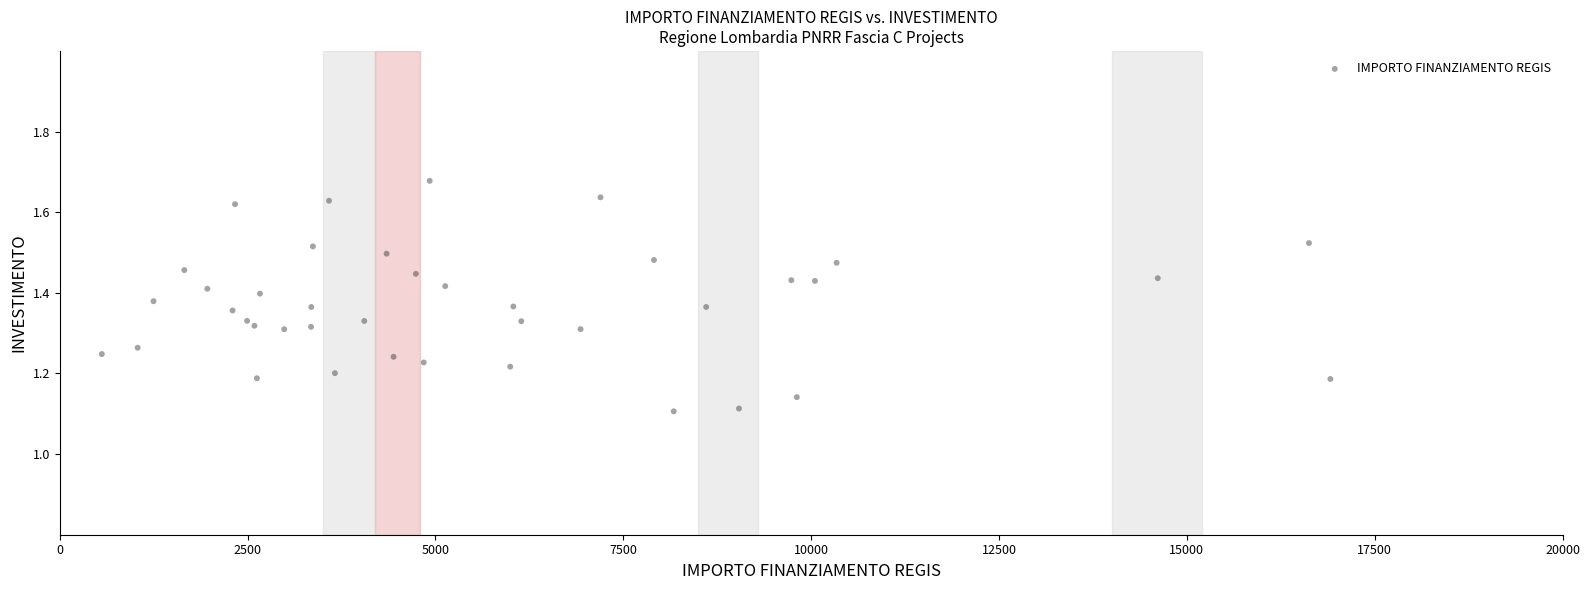

What is the range of X values (max minus min)?

16349.6